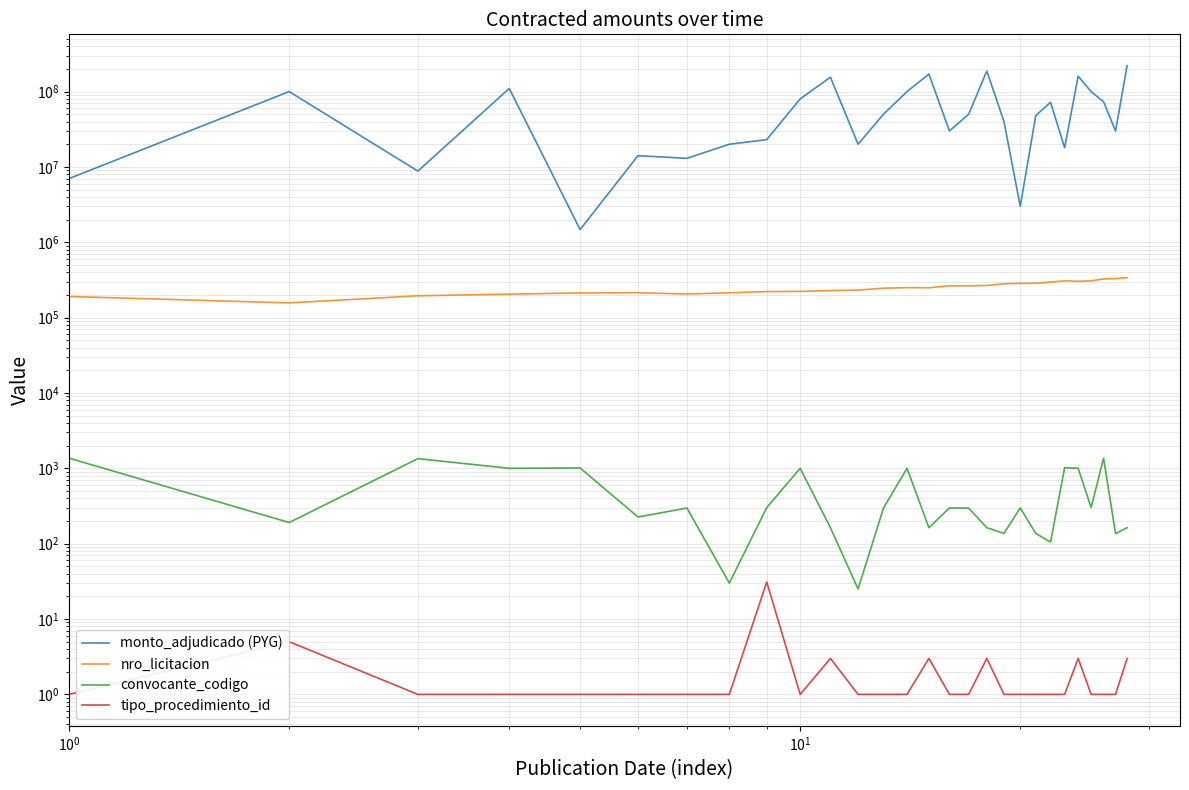

Is the value of convocante_codigo at 7 greater than the value of tipo_procedimiento_id at 10?

Yes